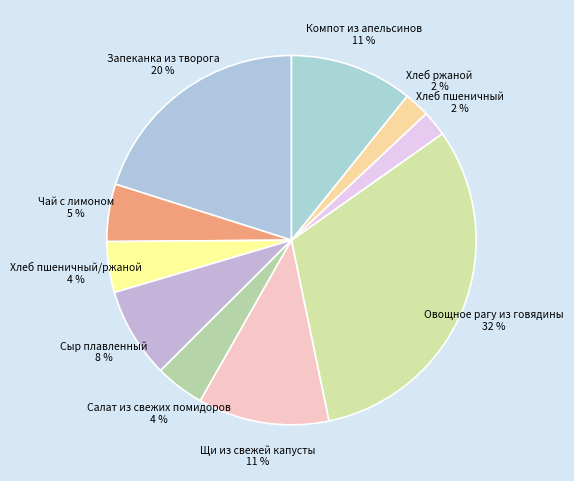

The Хлеб пшеничный 2 % slice represents 2% of the pie. True or false?

True